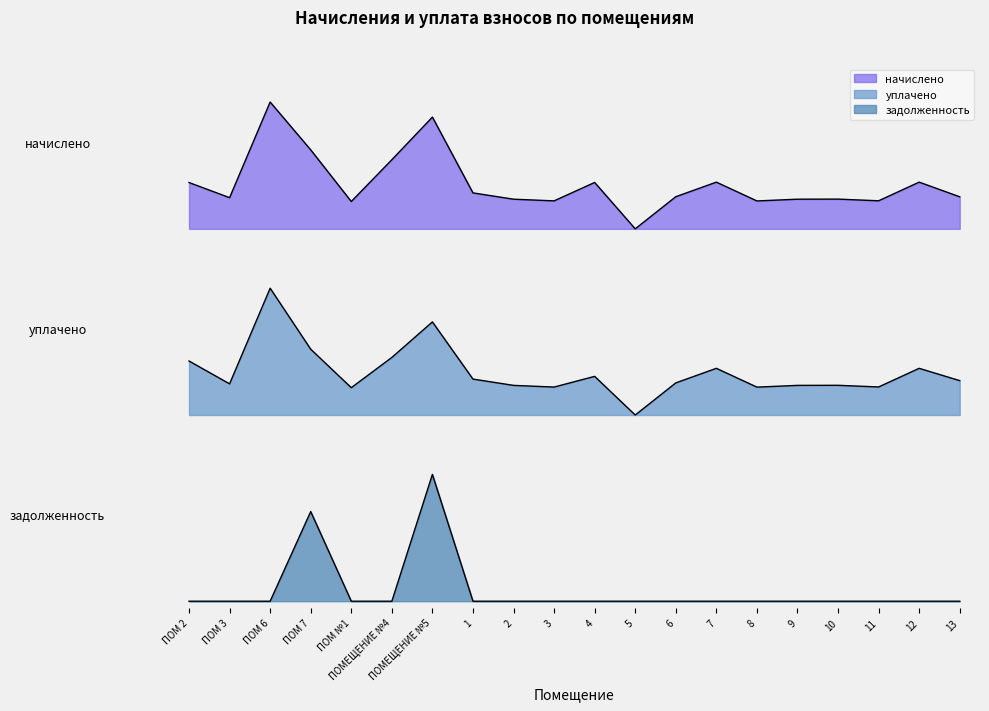

Rank the categories by задолженность value from lowest to highest.

ПОМ 2, ПОМ 3, ПОМ 6, ПОМ №1, ПОМЕЩЕНИЕ №4, 1, 2, 3, 4, 5, 6, 7, 8, 9, 10, 11, 12, 13, ПОМ 7, ПОМЕЩЕНИЕ №5